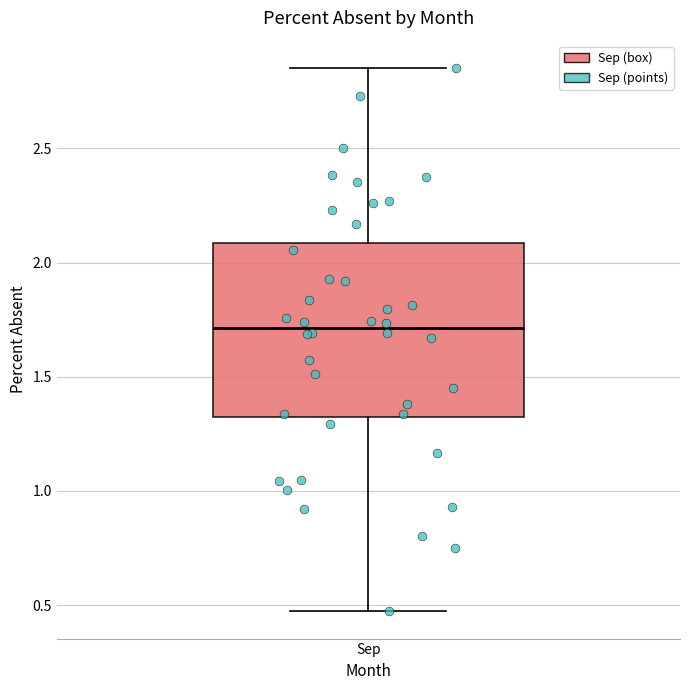

Where does the lower whisker of the box for Sep end on the y-axis? The values are not printed on the chart, so give them approximately, as read against the axis.

0.45